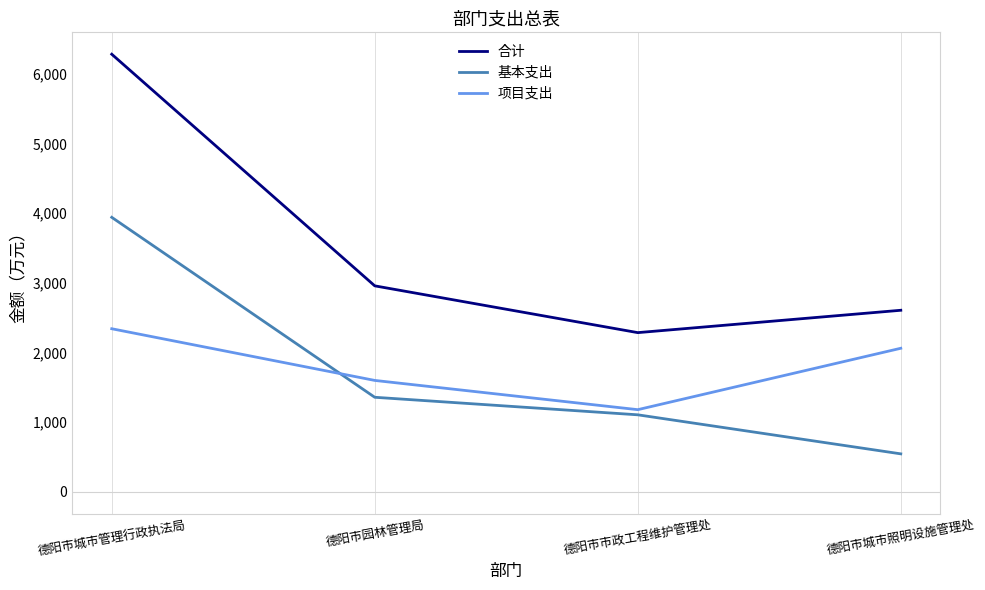

What is the sum of all 项目支出 values?

7178.4